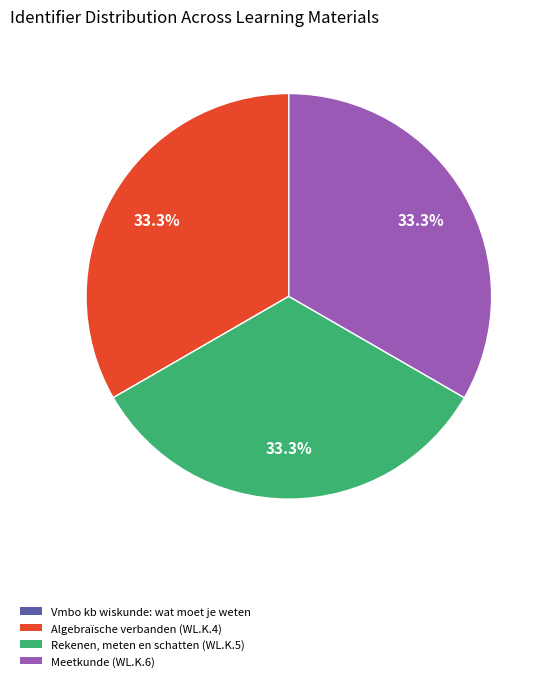

Approximately how many times larger is the value at Algebraïsche verbanden (WL.K.4) compared to Meetkunde (WL.K.6)?

1.0